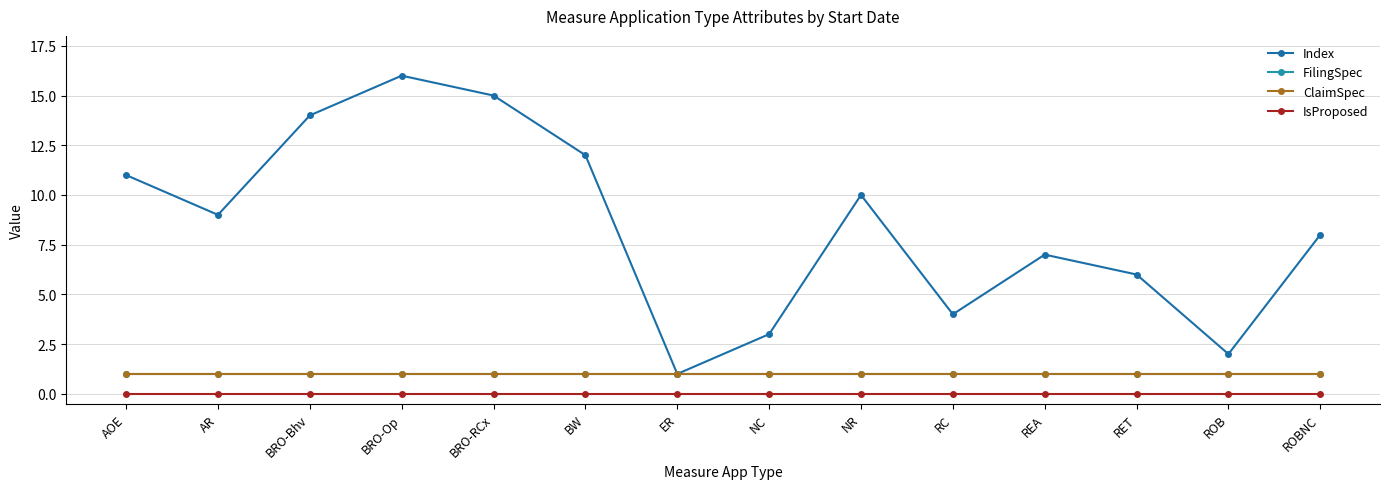

Reading left to right, transcribe all the data shown in this chart.

Index: AOE=11	AR=9	BRO-Bhv=14	BRO-Op=16	BRO-RCx=15	BW=12	ER=1	NC=3	NR=10	RC=4	REA=7	RET=6	ROB=2	ROBNC=8
FilingSpec: AOE=1	AR=1	BRO-Bhv=1	BRO-Op=1	BRO-RCx=1	BW=1	ER=1	NC=1	NR=1	RC=1	REA=1	RET=1	ROB=1	ROBNC=1
ClaimSpec: AOE=1	AR=1	BRO-Bhv=1	BRO-Op=1	BRO-RCx=1	BW=1	ER=1	NC=1	NR=1	RC=1	REA=1	RET=1	ROB=1	ROBNC=1
IsProposed: AOE=0	AR=0	BRO-Bhv=0	BRO-Op=0	BRO-RCx=0	BW=0	ER=0	NC=0	NR=0	RC=0	REA=0	RET=0	ROB=0	ROBNC=0